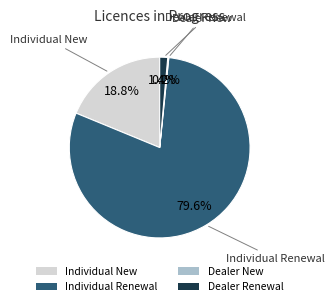

What percentage is NOT represented by Individual New?

81.2%